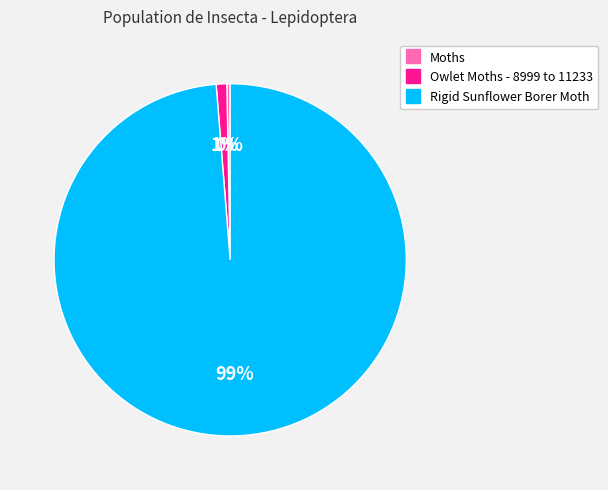

To the nearest percent, what portion does Rigid Sunflower Borer Moth represent?

99%